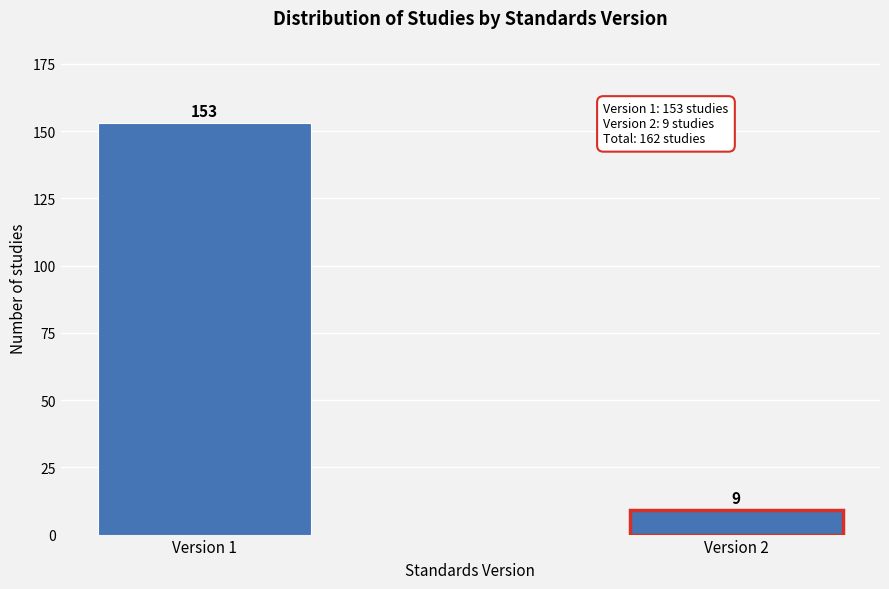

Reading right to left, what are all the values shown in this chart?

9	153